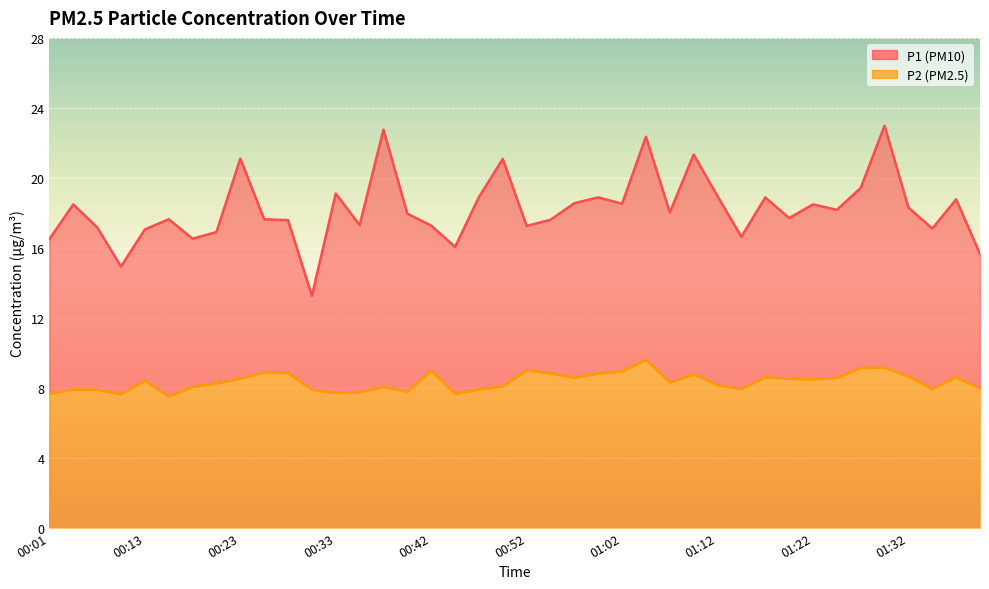

What are all the series names shown in the legend?

P1, P2